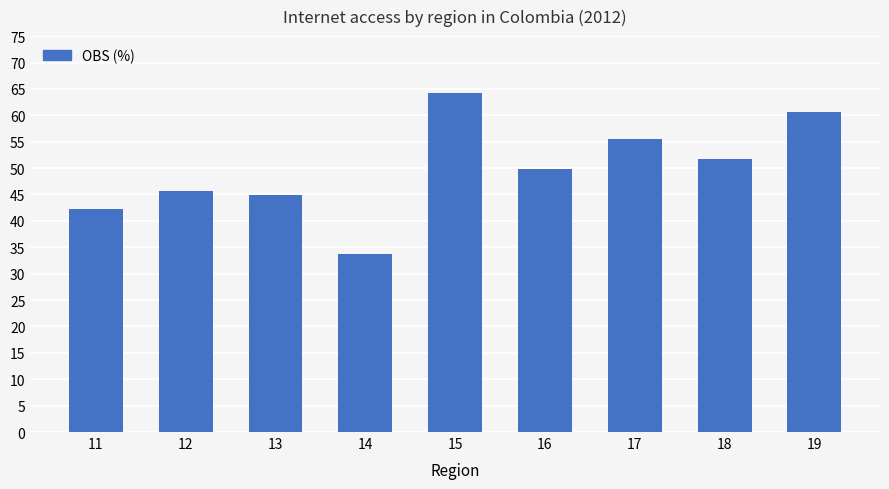

What is the change in value from 17 to 19?

+5.0